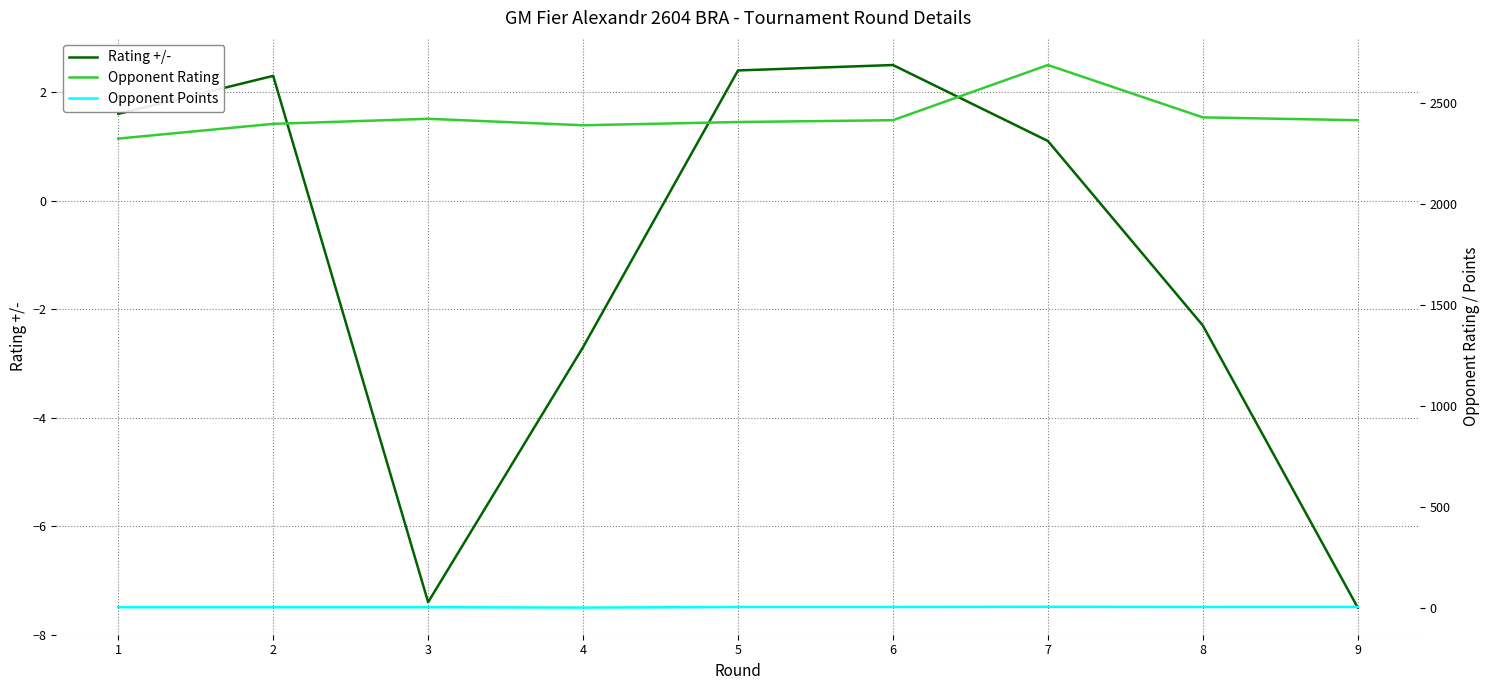

Which series has the largest total across all categories?

Opponent Rating